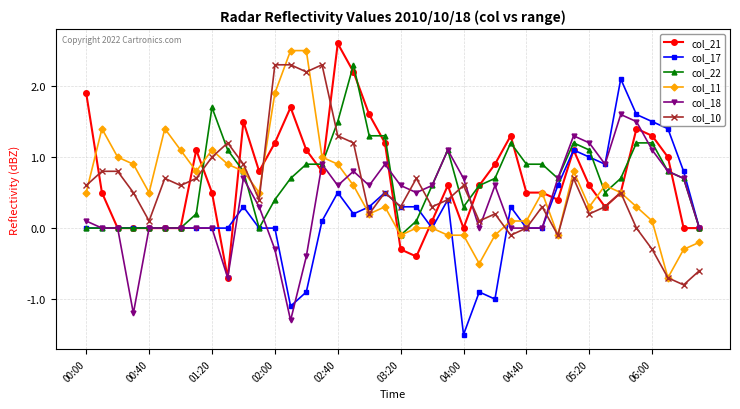

In col_10, how many points are lower than both neighbors (excluding endpoints)?

12